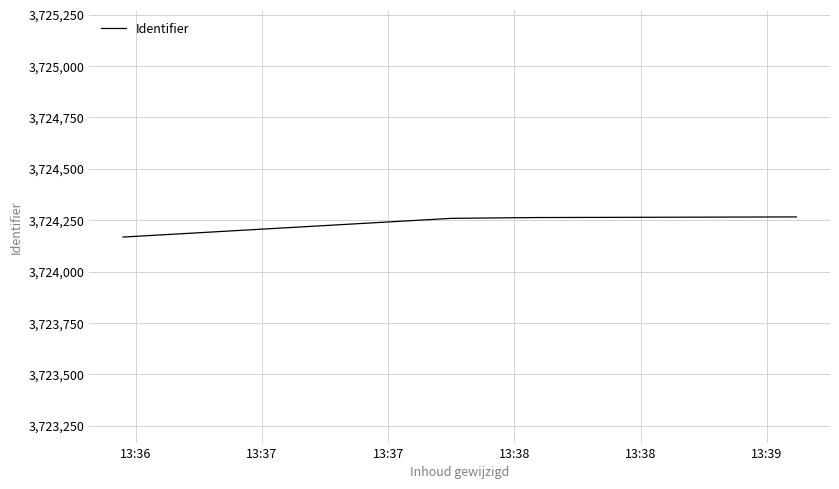

True or false: the data has more than 1 interior local peaks.

False